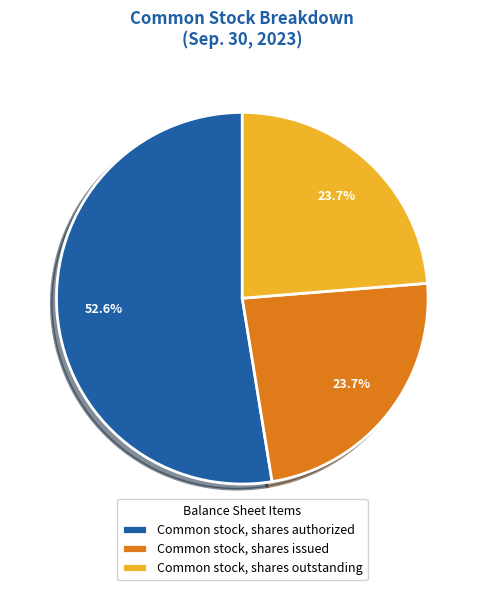

Approximately how many times larger is the value at Common stock, shares authorized compared to Common stock, shares issued?

2.2